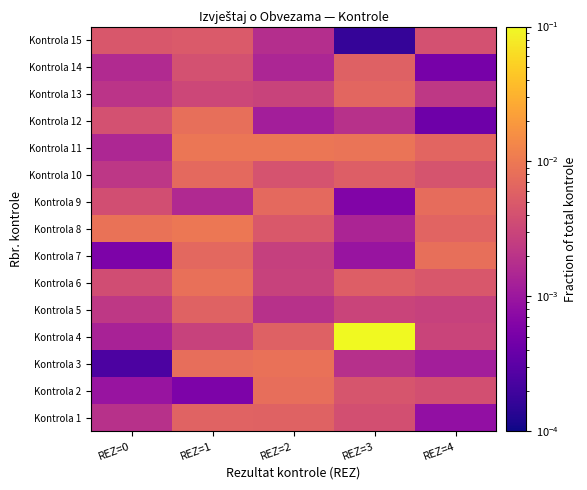

At how many categories does at least one series exceed 0?

5